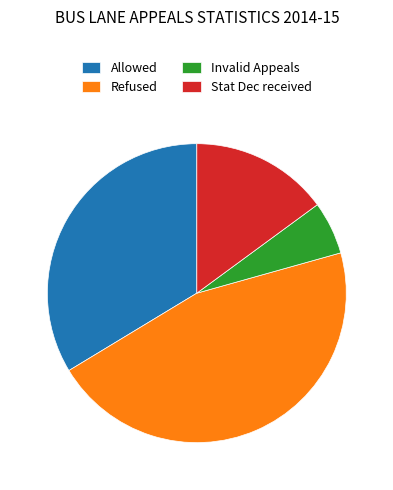

Is it true that Stat Dec received is 15% of the pie?

True